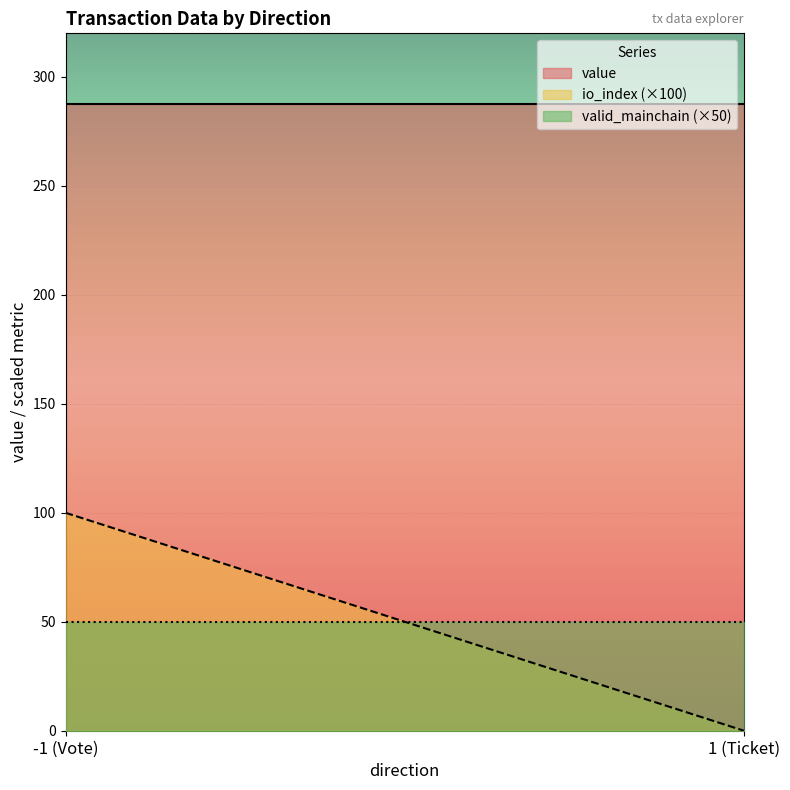

Rank the series by their maximum value, from highest to lowest.

value, io_index (×100), valid_mainchain (×50)